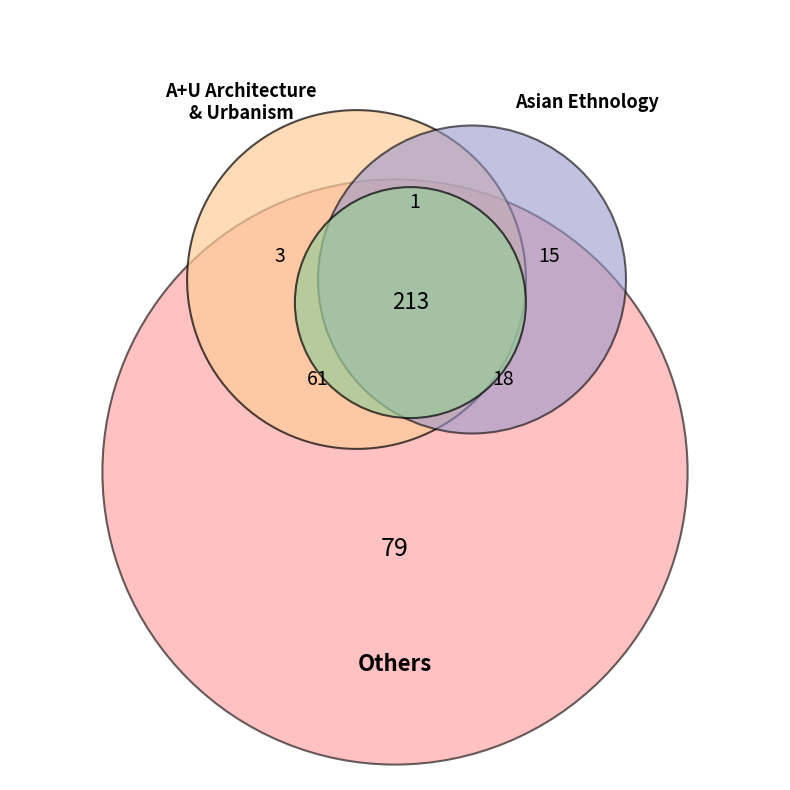

What percentage is NOT represented by Asian Ethnology?

45.4%